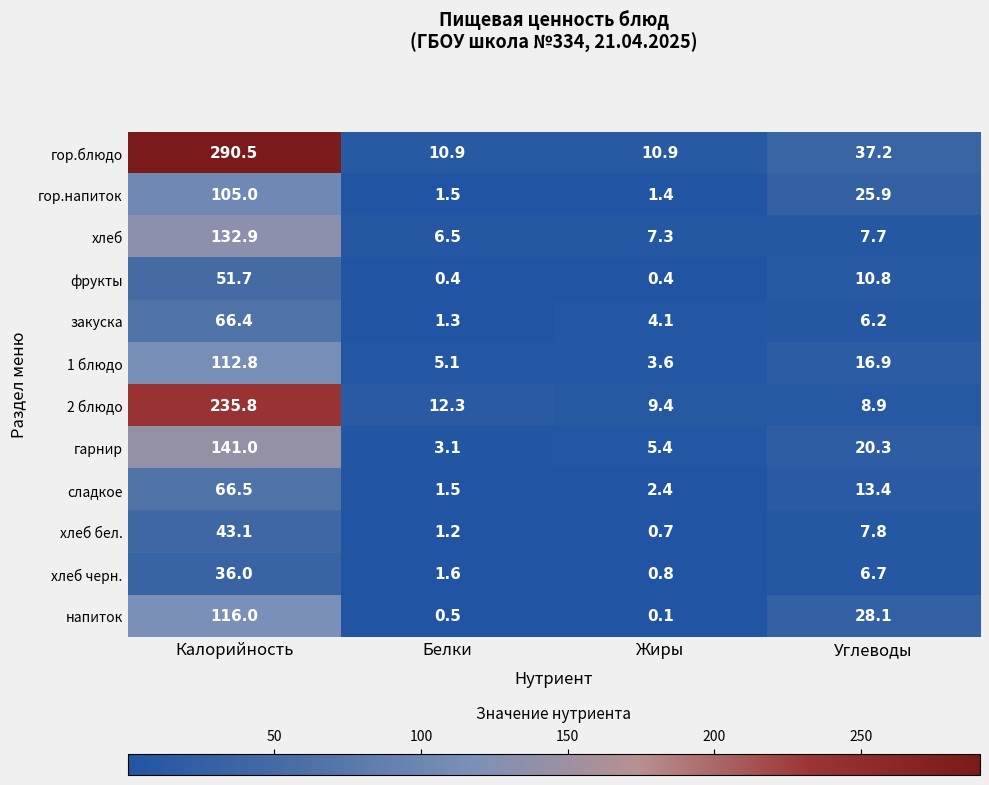

Which series has the widest spread of values?

гор.блюдо